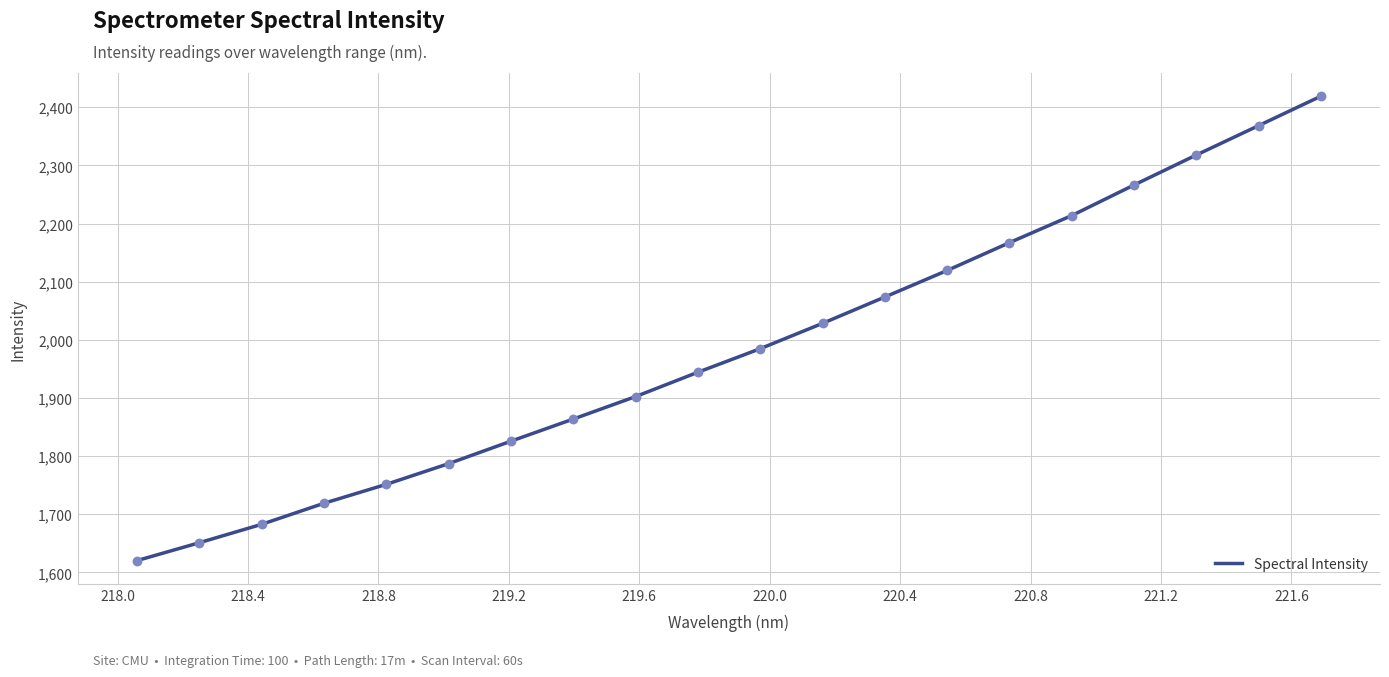

What is the smallest value displayed?

1620.3